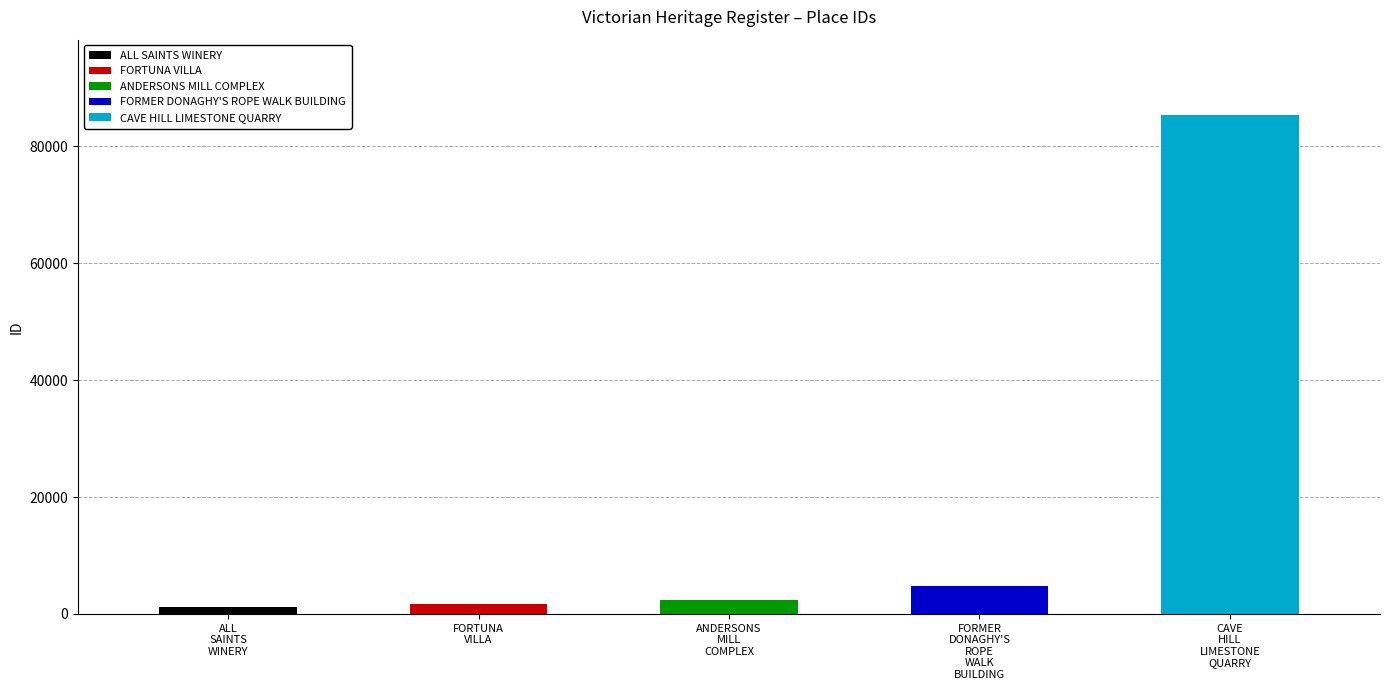

What is the value of the 2nd bar from the left?

1775